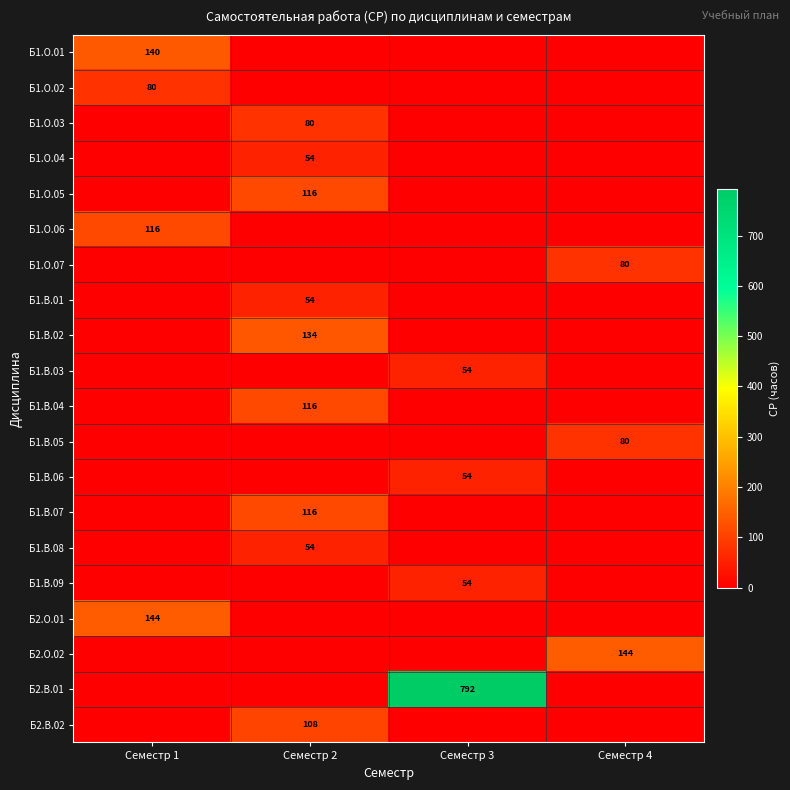

True or false: Б2.В.02 has a value of 108 at Семестр 2.

True